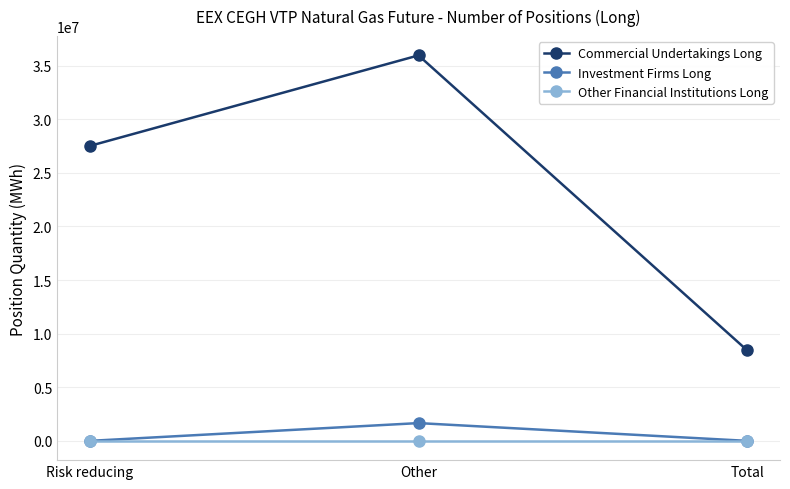

What is the sum of the Investment Firms Long values at Risk reducing and Other?

1657408